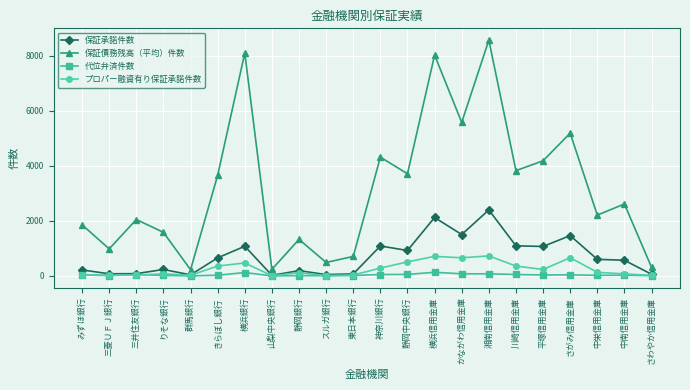

The value of プロパー融資有り保証承諾件数 at さがみ信用金庫 is 1057. True or false?

False